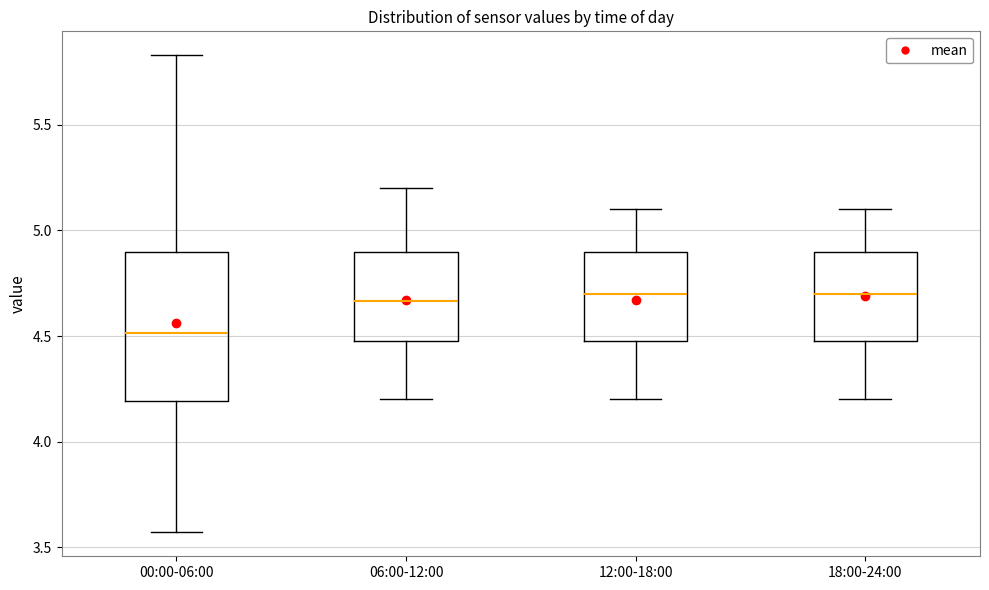

Comparing the boxes themselves (not the whiskers), which one is the tallest?

00:00-06:00